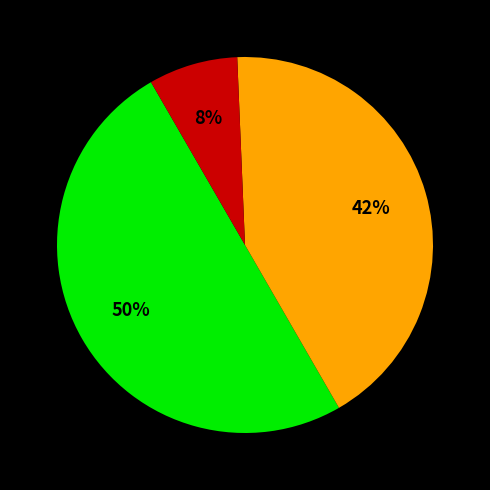

How many segments does this pie chart have?

3